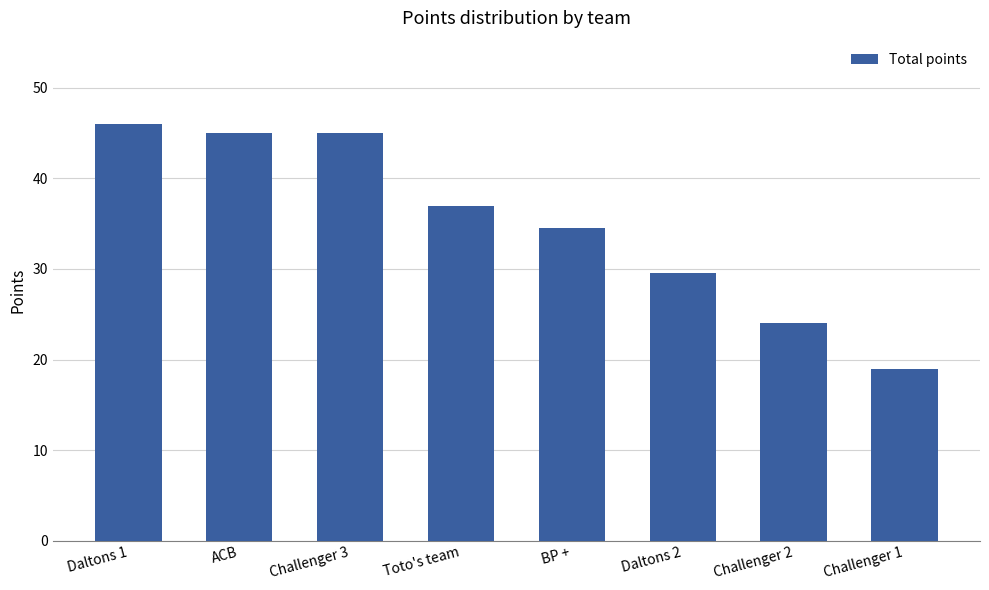

What is the sum of all values?

280.0